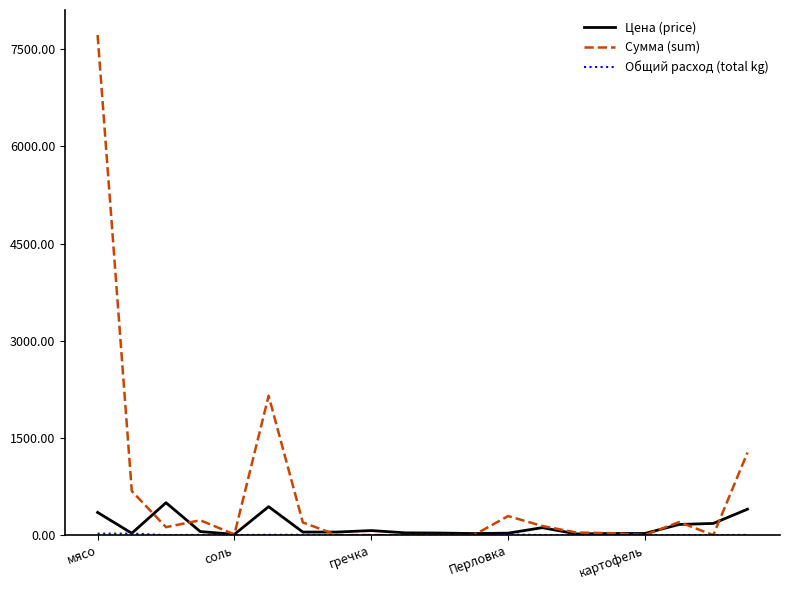

Which series has the largest total across all categories?

Сумма (sum)